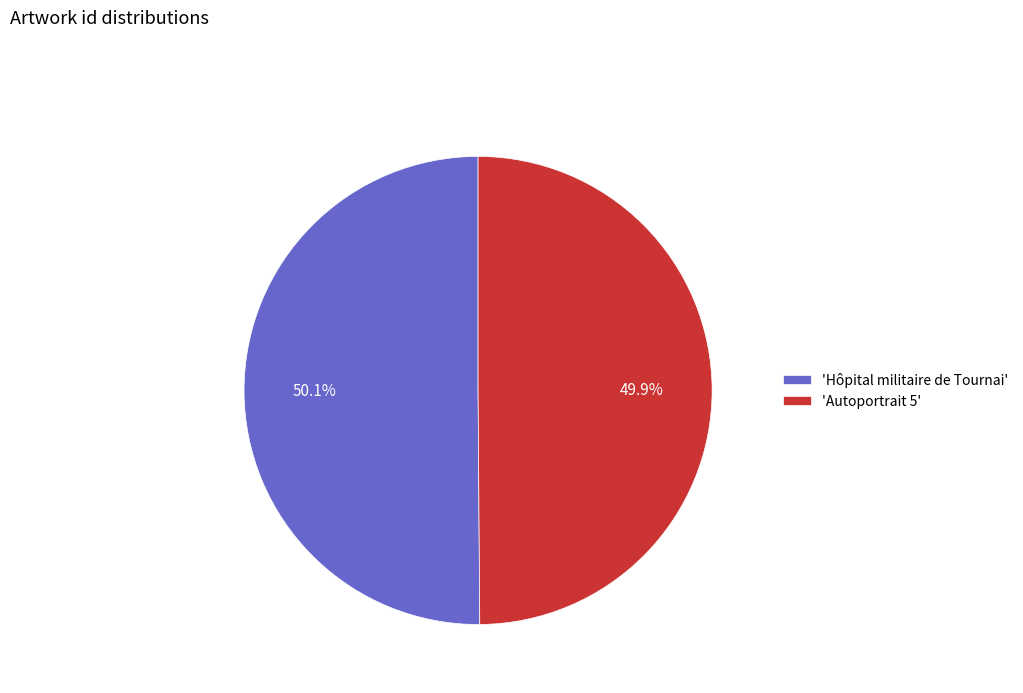

Is there a majority slice in this chart?

Yes